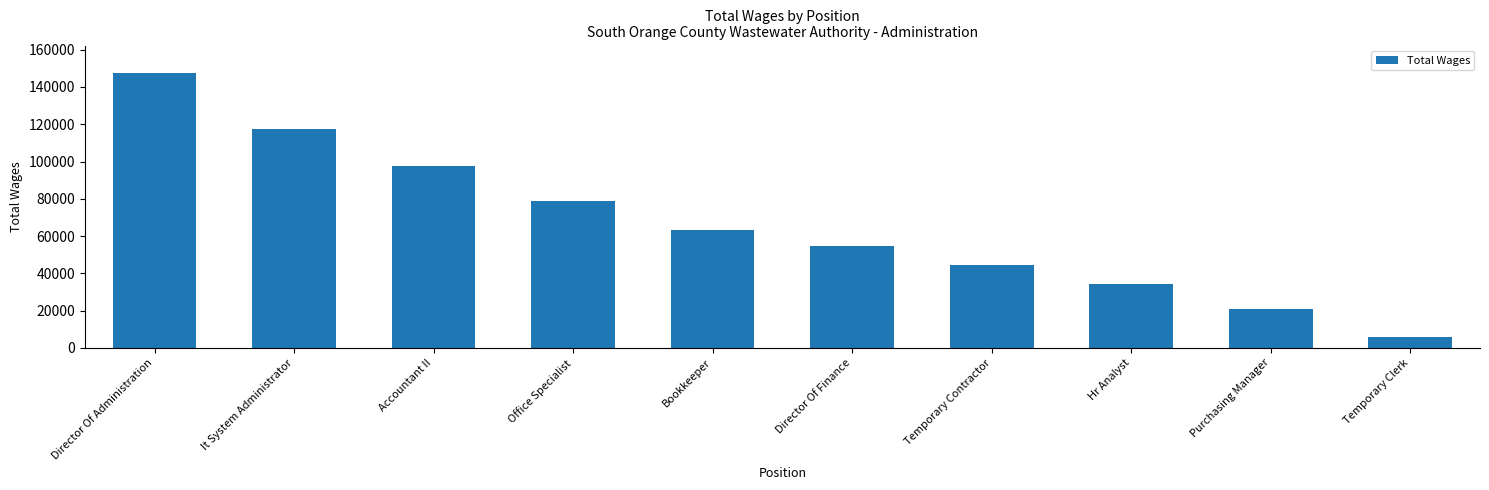

What is the sum of the values at Bookkeeper and Director Of Finance?

117581